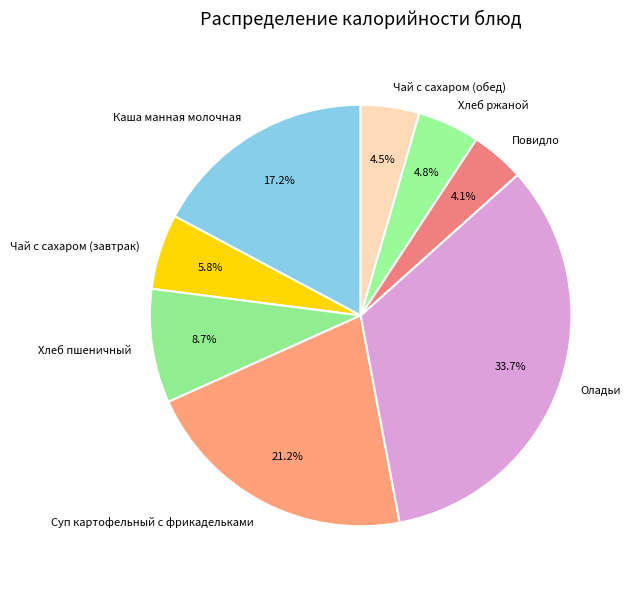

How many slices are in this pie chart?

8